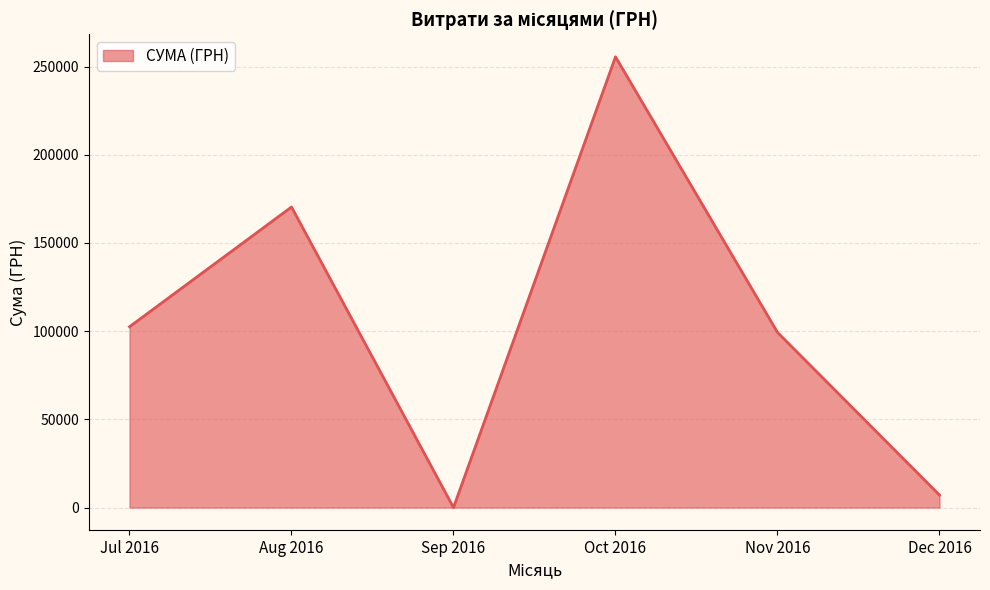

What is the maximum value shown in the chart?

255550.2